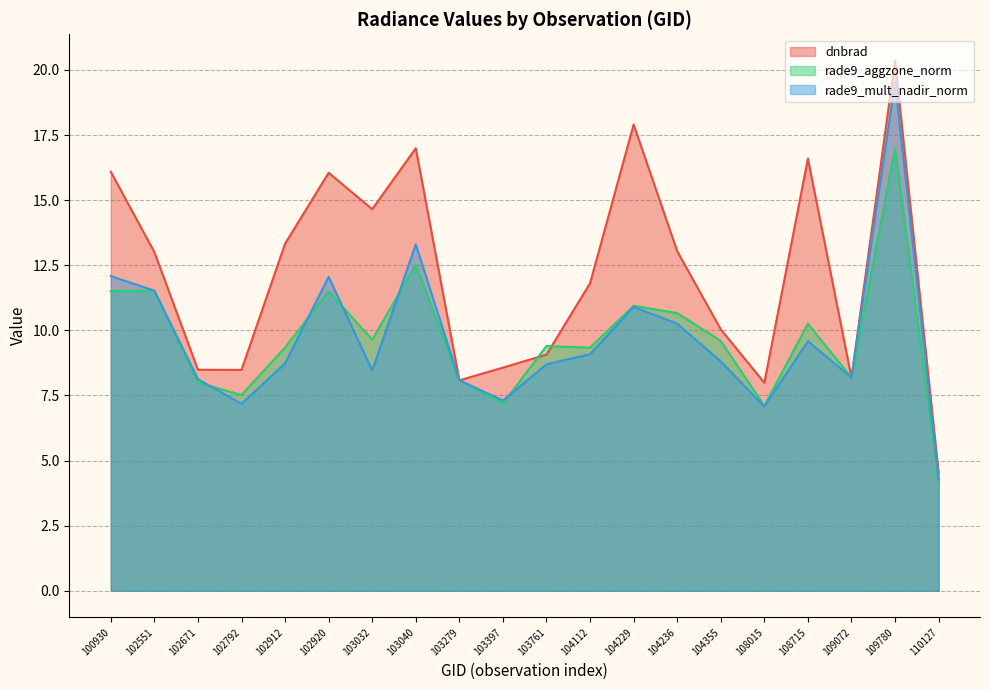

True or false: rade9_aggzone_norm has a value of 12.5 at 103040.

True